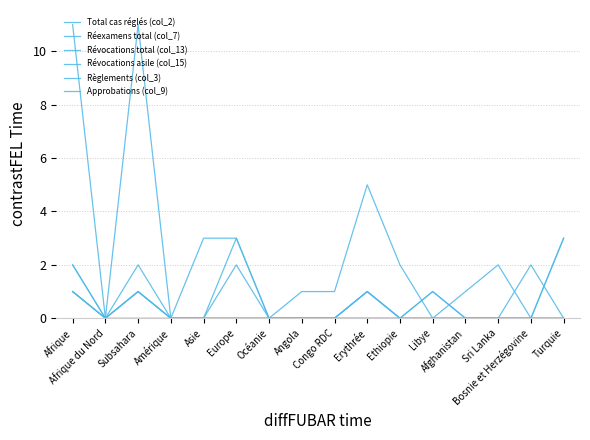

How many lines are shown in the chart?

6